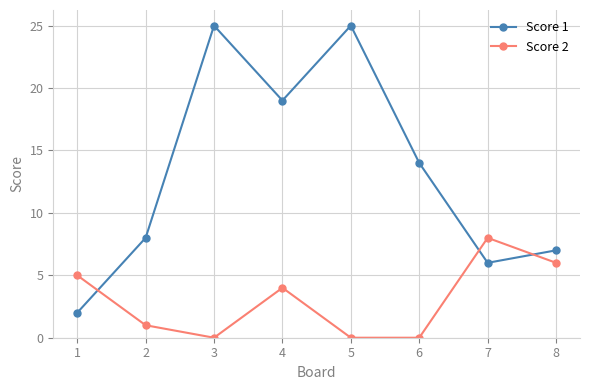

How many lines are shown in the chart?

2